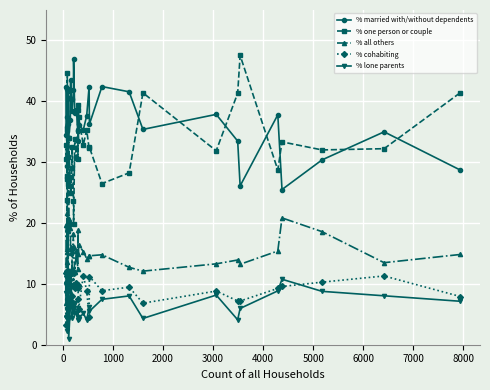

True or false: % all others and % married with/without dependents intersect in this chart.

False